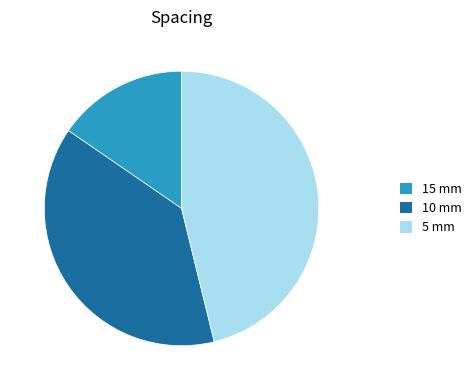

Rank the categories by value from highest to lowest.

5 mm, 10 mm, 15 mm